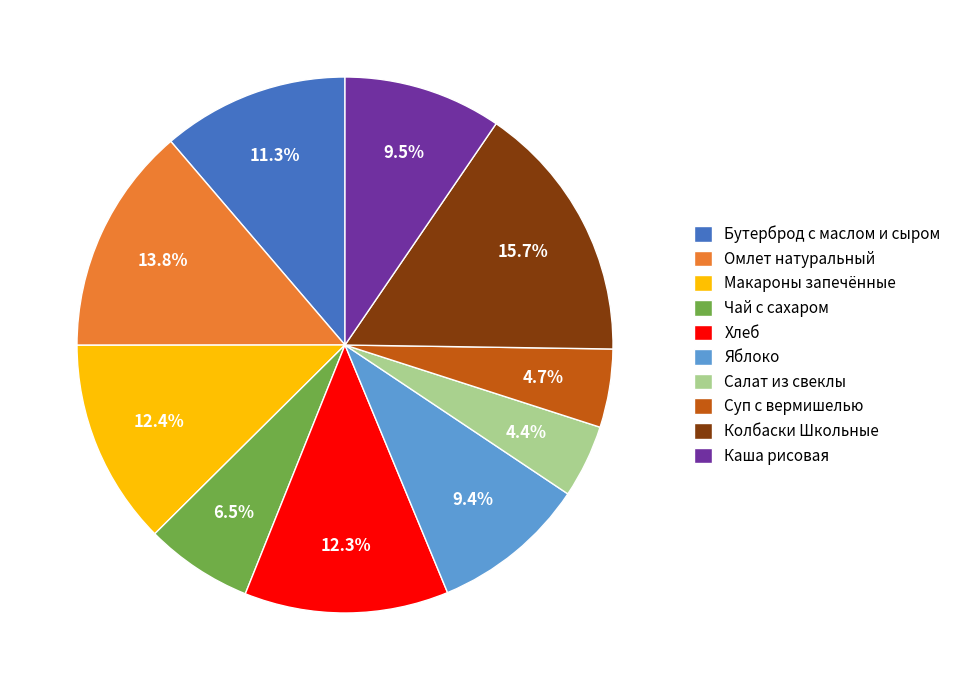

Between Салат из свеклы and Колбаски Школьные, which is larger?

Колбаски Школьные